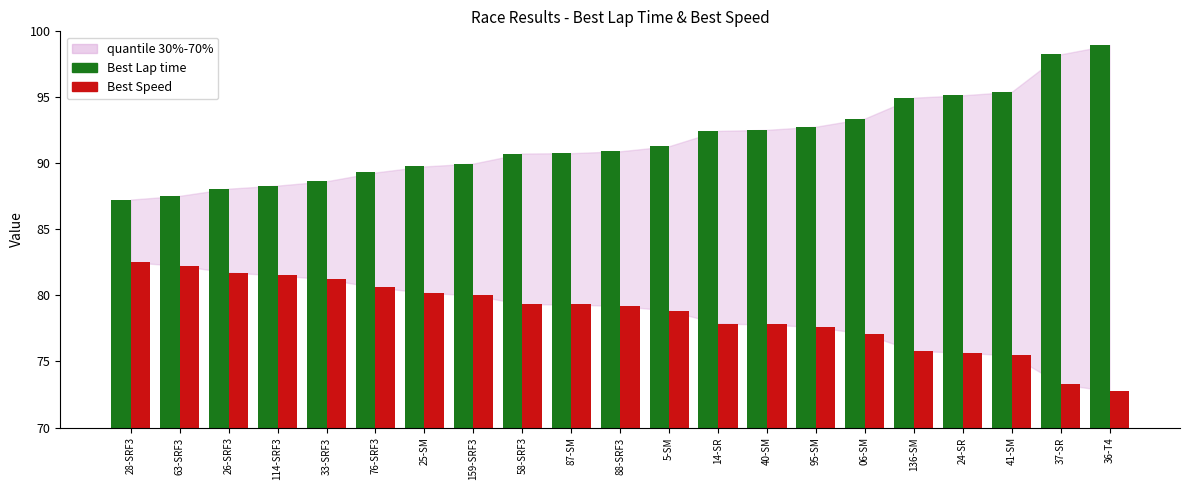

At 36-T4, list the series in order from largest to smallest.

Best Lap time, Best Speed